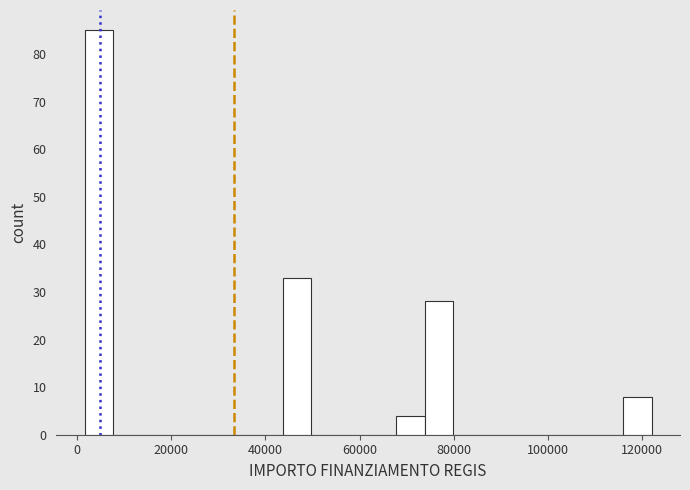

Around what value on the x-axis is the tallest bar? Give the approximate position of its centre, as read against the axis.

4000